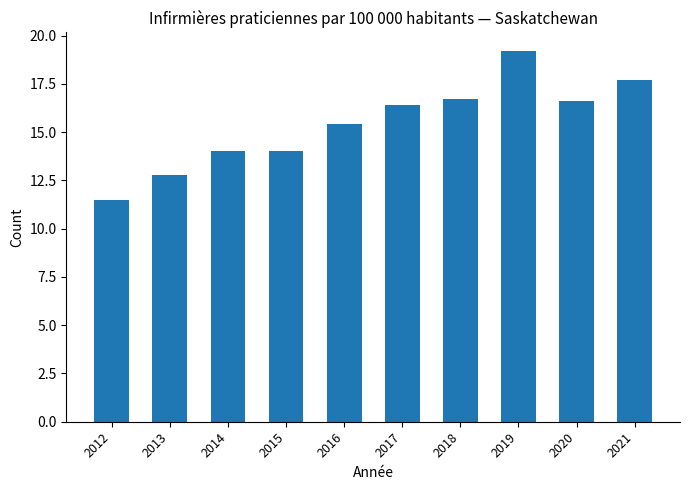

What is the approximate value at 2015?

14.0